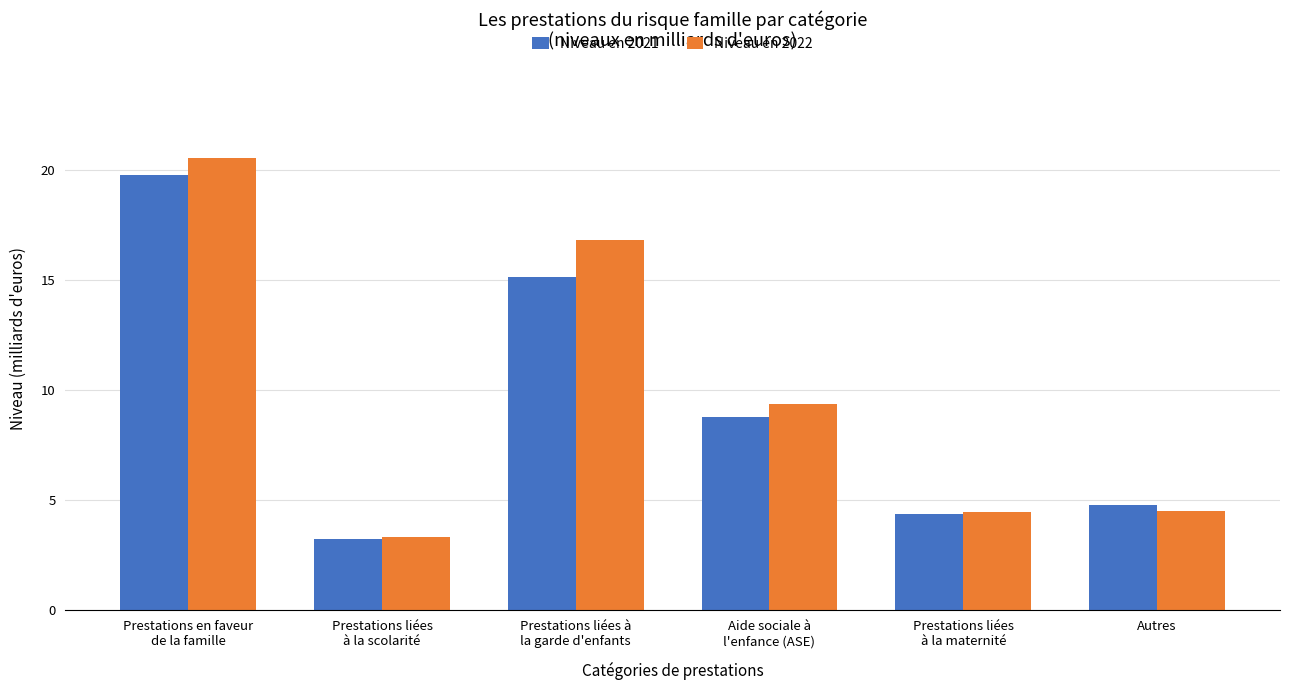

What position from the left is Autres?

6